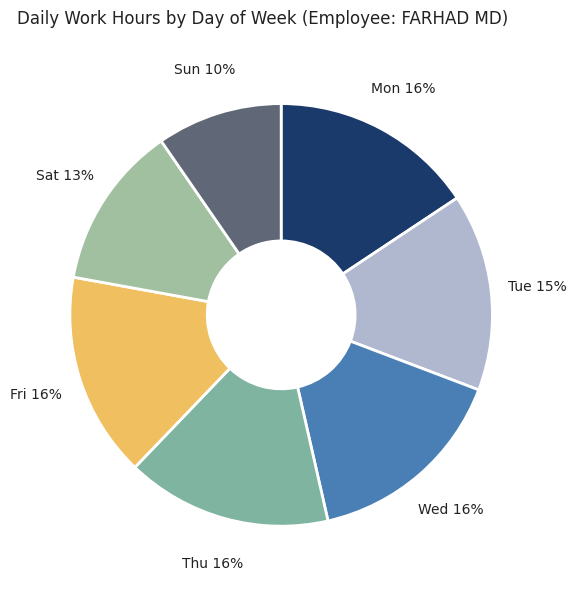

How many slices are in this pie chart?

7